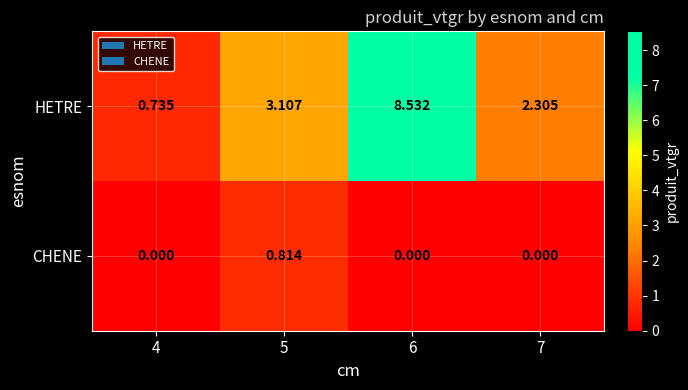

Which series changed the most between 5 and 6?

HETRE